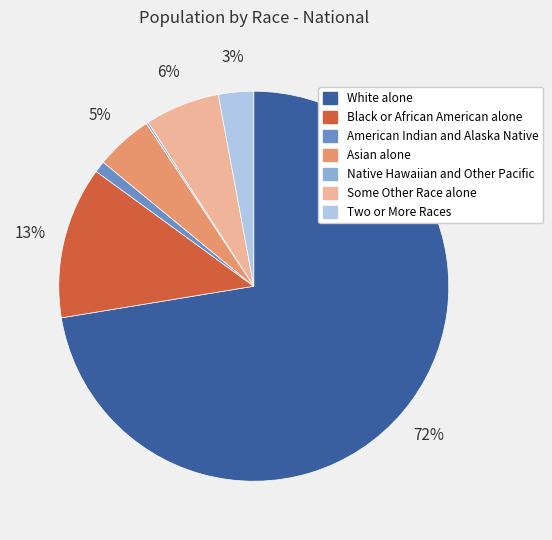

To the nearest percent, what percentage of the pie is Black or African American alone?

13%